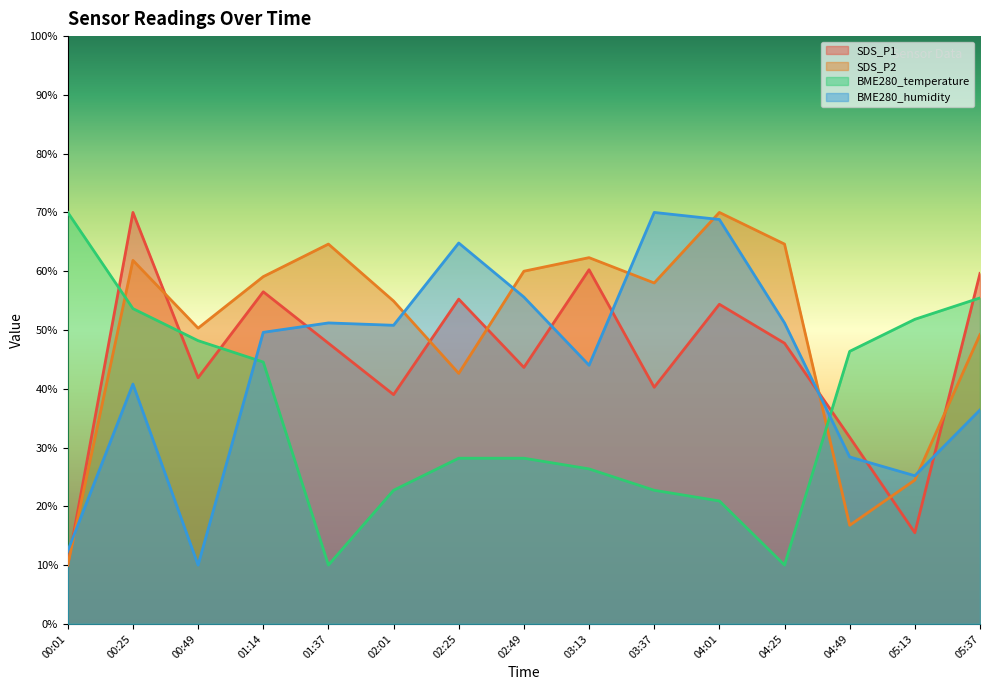

What is the spread (max minus min) of values at 00:25?

29.2